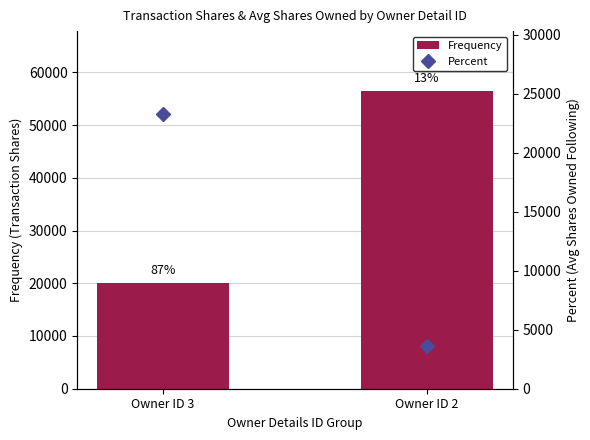

Reading right to left, list all the values displayed in this chart.

Frequency: 56506	20067
Percent: 3582	23318